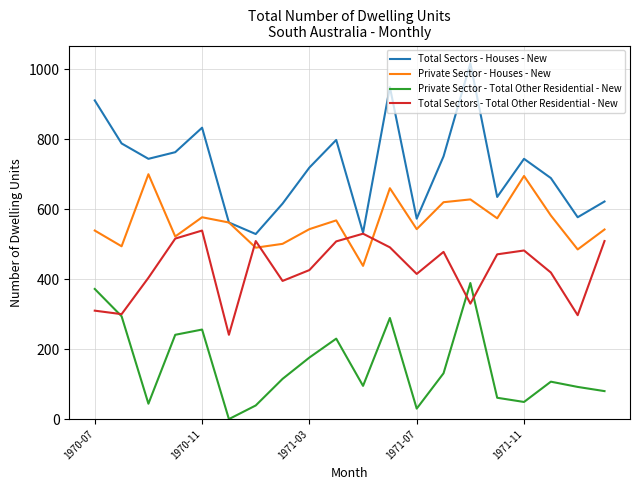

Which series has the largest range (max minus min)?

Total Sectors - Houses - New